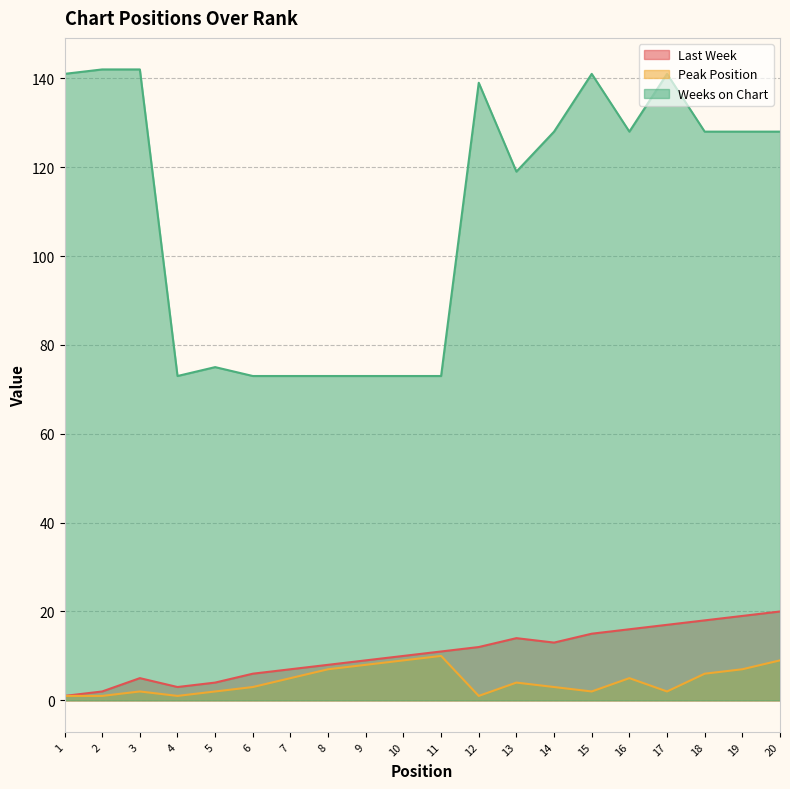

Reading left to right, extract all data points from this chart.

Last Week: 1=1	2=2	3=5	4=3	5=4	6=6	7=7	8=8	9=9	10=10	11=11	12=12	13=14	14=13	15=15	16=16	17=17	18=18	19=19	20=20
Peak Position: 1=1	2=1	3=2	4=1	5=2	6=3	7=5	8=7	9=8	10=9	11=10	12=1	13=4	14=3	15=2	16=5	17=2	18=6	19=7	20=9
Weeks on Chart: 1=141	2=142	3=142	4=73	5=75	6=73	7=73	8=73	9=73	10=73	11=73	12=139	13=119	14=128	15=141	16=128	17=141	18=128	19=128	20=128